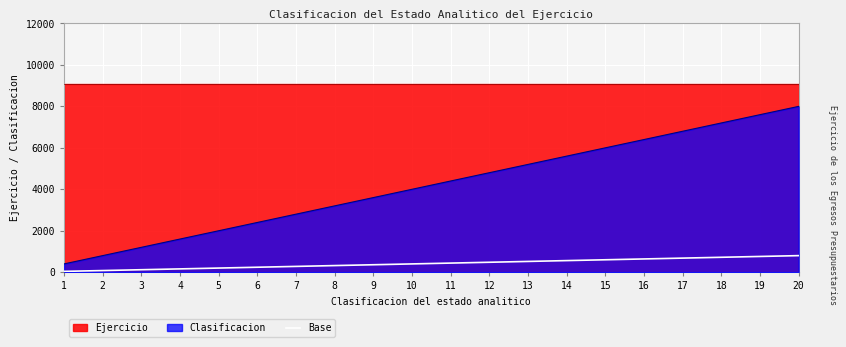

What is the ratio of the value at 17 to the value at 6?

2.8